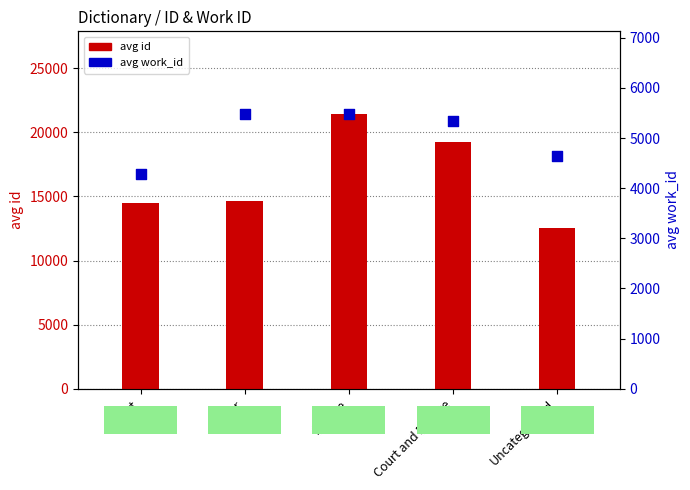

Which series contains the lowest Y value?

avg work_id